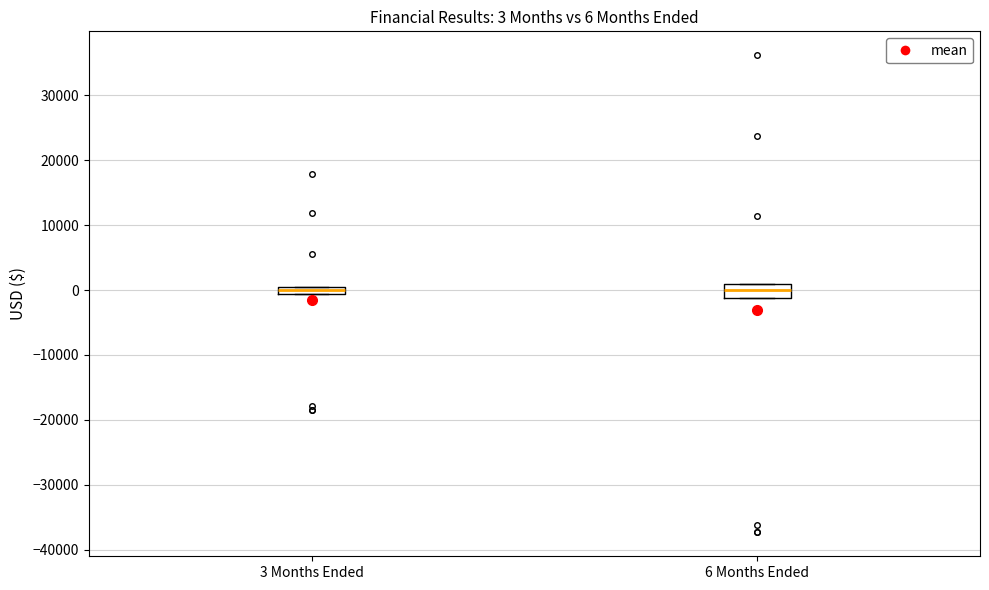

Which box is the tallest, from its lower edge to its upper edge?

6 Months Ended